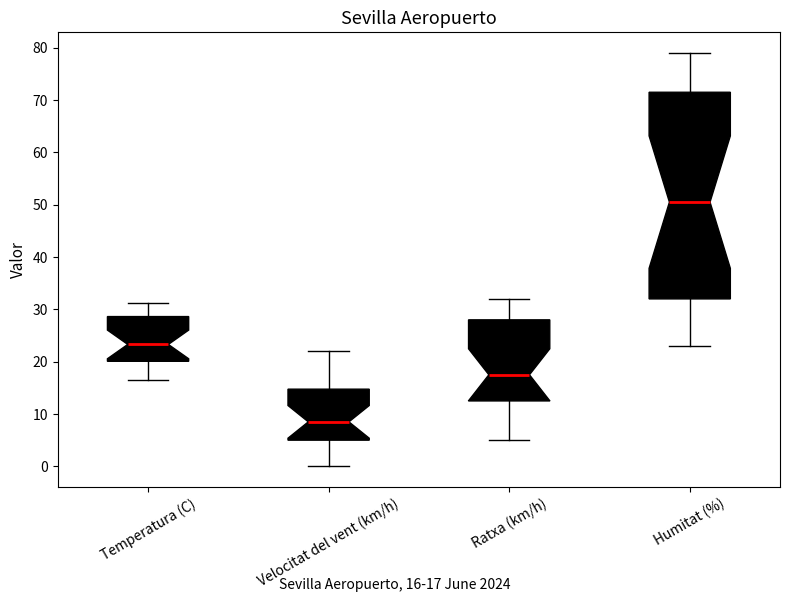

Which box's median line is the highest?

Humitat (%)